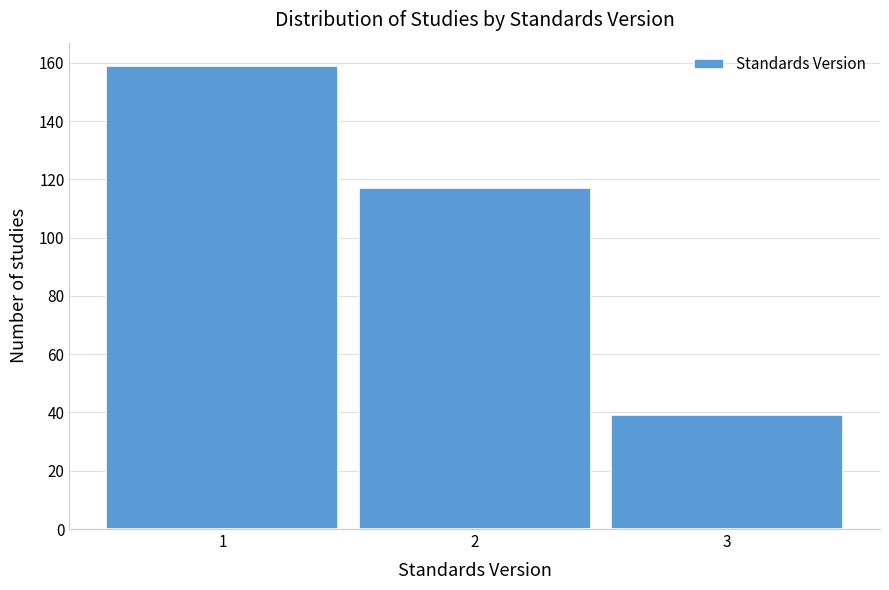

Reading left to right, list all the values displayed in this chart.

159	117	39